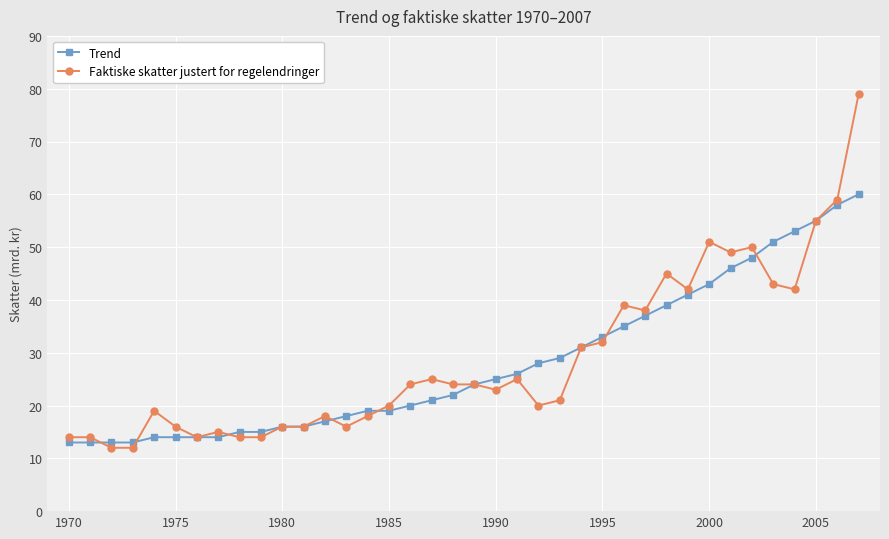

Which series has the widest spread of values?

Faktiske skatter justert for regelendringer